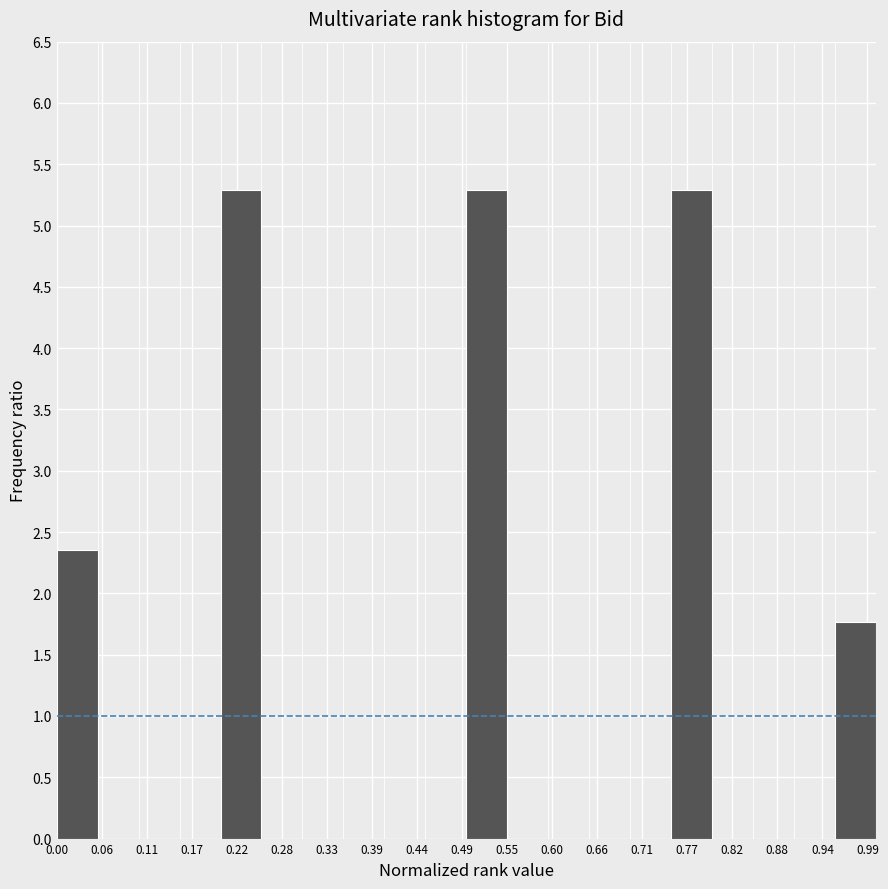

Reading left to right, transcribe this chart: for each bar, give the range it covers on the x-axis and its height. The values are not printed on the chart, so give them approximately, as read against the axis.

0.00 to 0.05: 2.35
0.05 to 0.10: 0
0.10 to 0.15: 0
0.15 to 0.20: 0
0.20 to 0.25: 5.30
0.25 to 0.30: 0
0.30 to 0.35: 0
0.35 to 0.40: 0
0.40 to 0.45: 0
0.45 to 0.50: 0
0.50 to 0.55: 5.30
0.55 to 0.60: 0
0.60 to 0.65: 0
0.65 to 0.70: 0
0.70 to 0.75: 0
0.75 to 0.80: 5.30
0.80 to 0.85: 0
0.85 to 0.90: 0
0.90 to 0.95: 0
0.95 to 1.00: 1.75